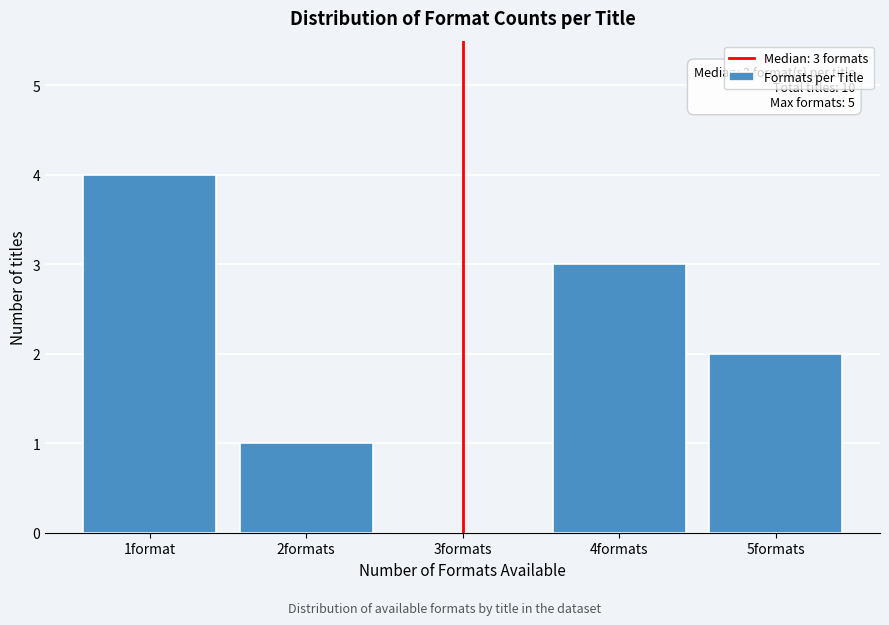

Reading left to right, extract all data points from this chart.

1format=4	2formats=1	3formats=0	4formats=3	5formats=2